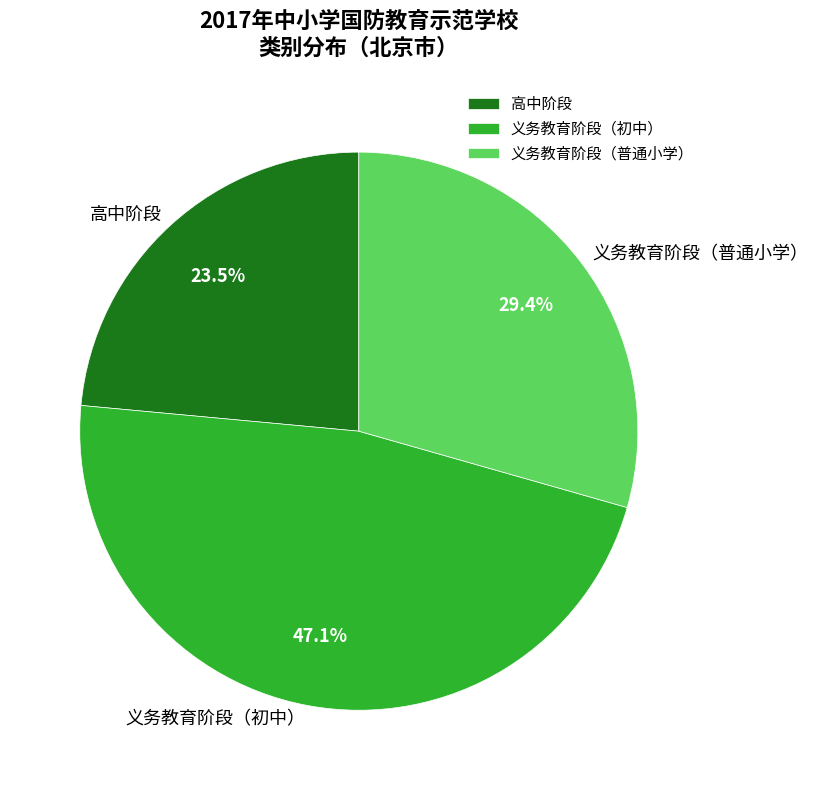

What percentage is NOT represented by 义务教育阶段（普通小学）?

70.6%